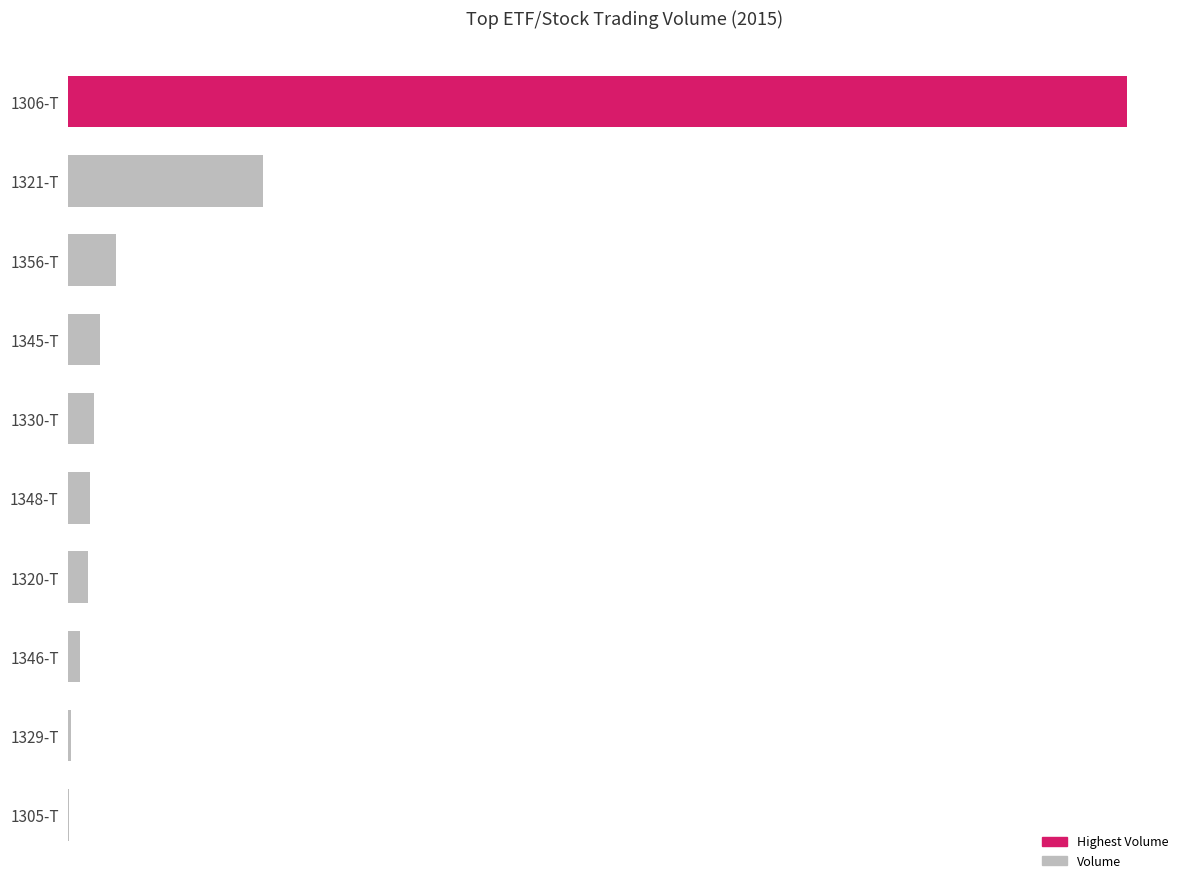

Are the bars horizontal?

Yes